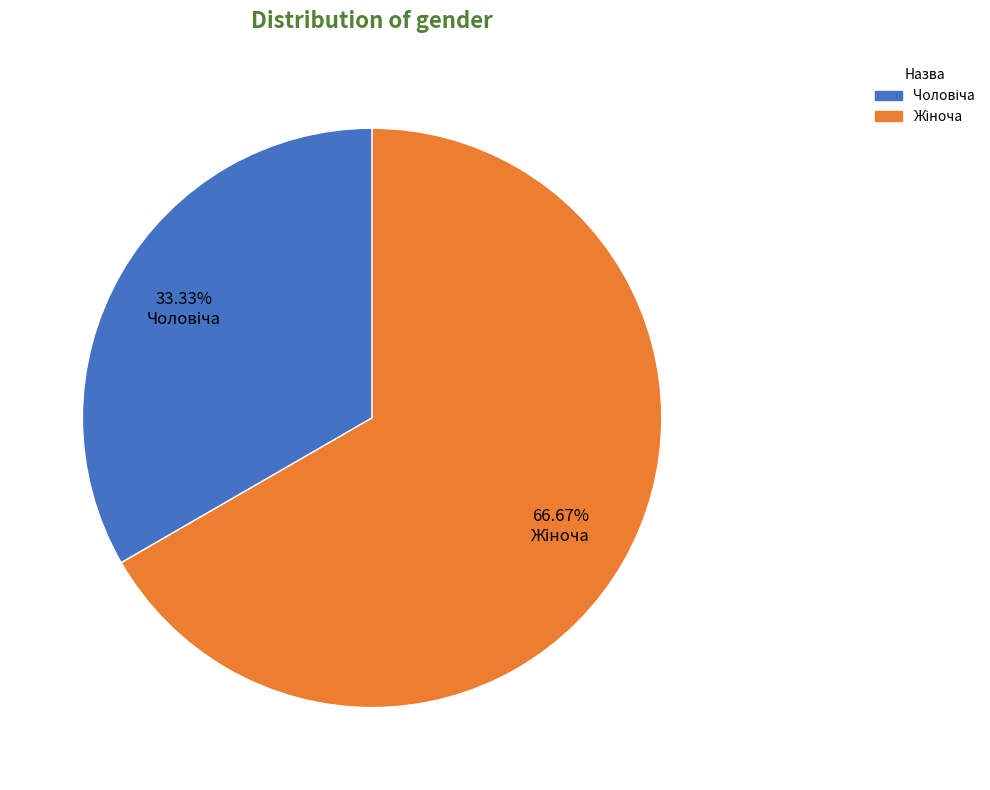

Does any single category account for the majority?

Yes